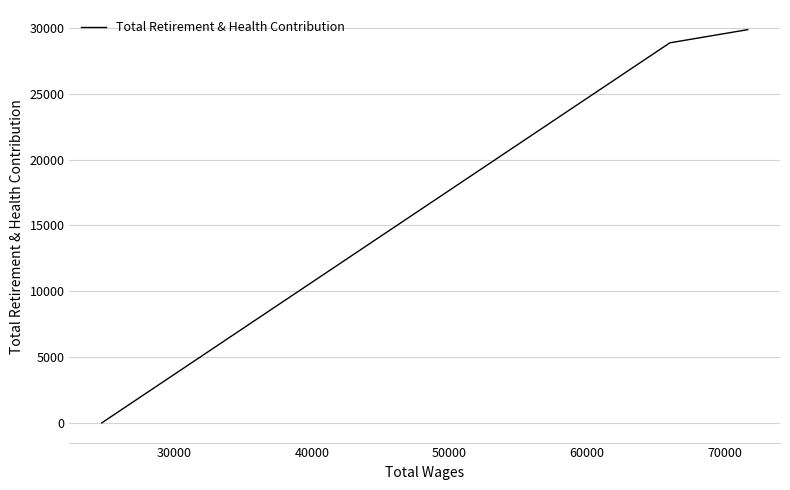

Is it true that the value at 30000 is 16431?

False